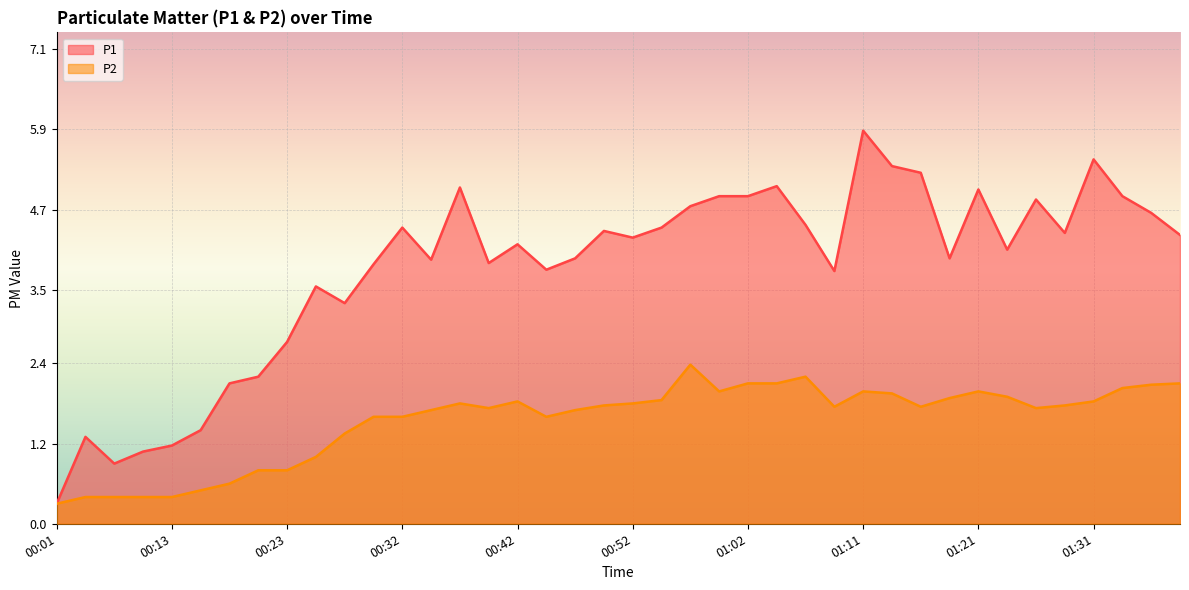

What is the difference between the maximum and second lowest values in the P2 series?

2.0